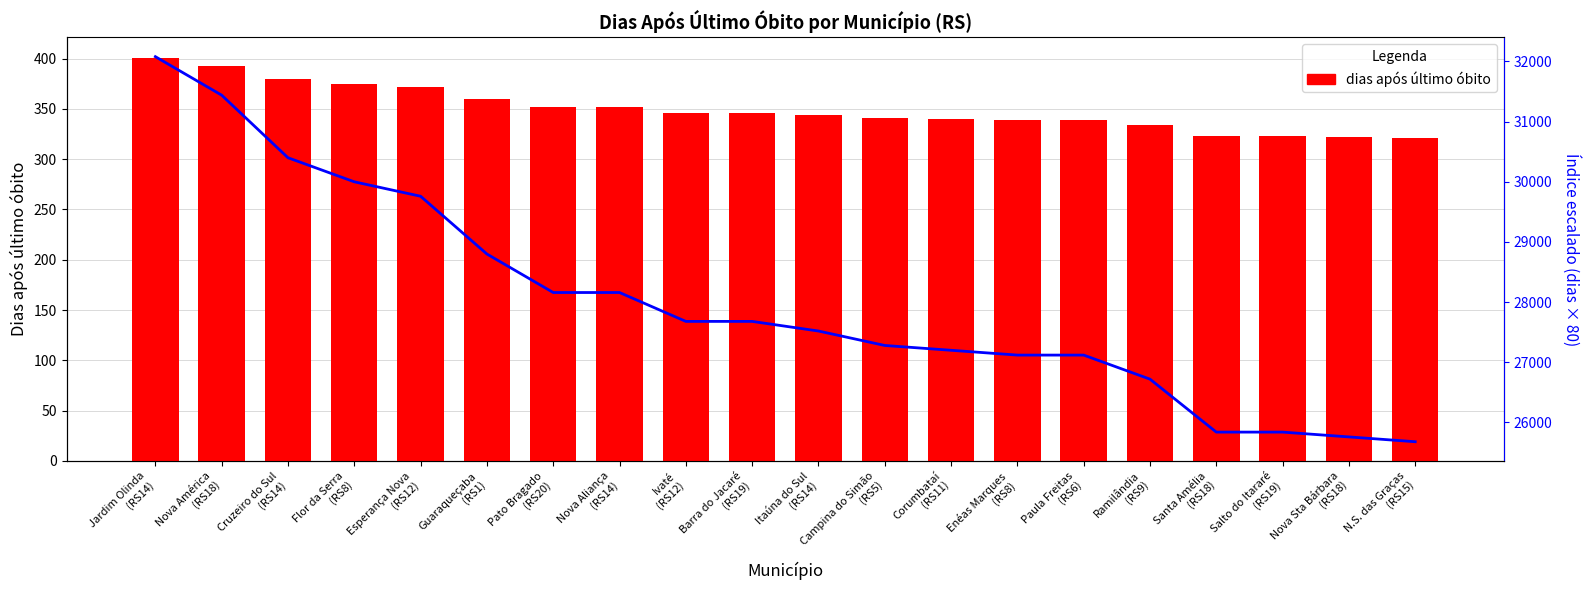

How many groups of bars are there?

20